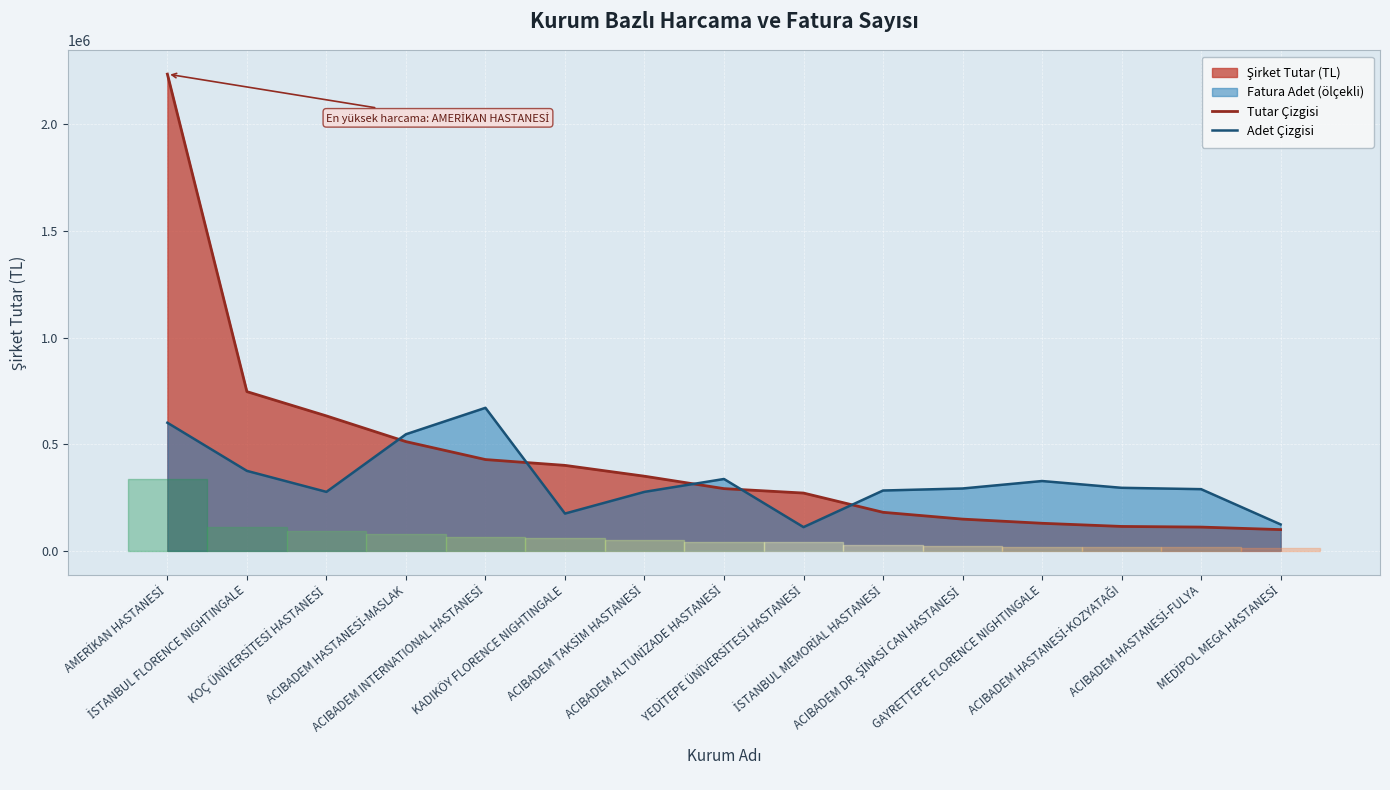

Rank the categories by Adet Çizgisi value from highest to lowest.

ACIBADEM INTERNATIONAL HASTANESİ, AMERİKAN HASTANESİ, ACIBADEM HASTANESİ-MASLAK, İSTANBUL FLORENCE NIGHTINGALE, ACIBADEM ALTUNİZADE HASTANESİ, GAYRETTEPE FLORENCE NIGHTINGALE, ACIBADEM HASTANESİ-KOZYATAĞI, ACIBADEM DR. ŞİNASİ CAN HASTANESİ, ACIBADEM HASTANESİ-FULYA, İSTANBUL MEMORİAL HASTANESİ, KOÇ ÜNİVERSİTESİ HASTANESİ, ACIBADEM TAKSİM HASTANESİ, KADIKÖY FLORENCE NIGHTINGALE, MEDİPOL MEGA HASTANESİ, YEDİTEPE ÜNİVERSİTESİ HASTANESİ